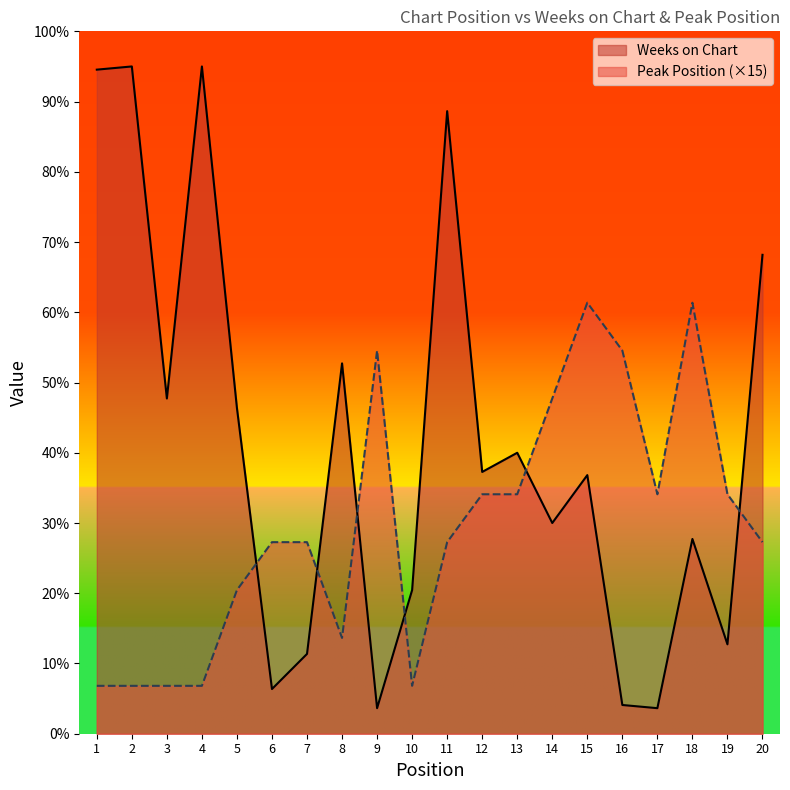

At which label does Weeks on Chart reach its minimum?

9